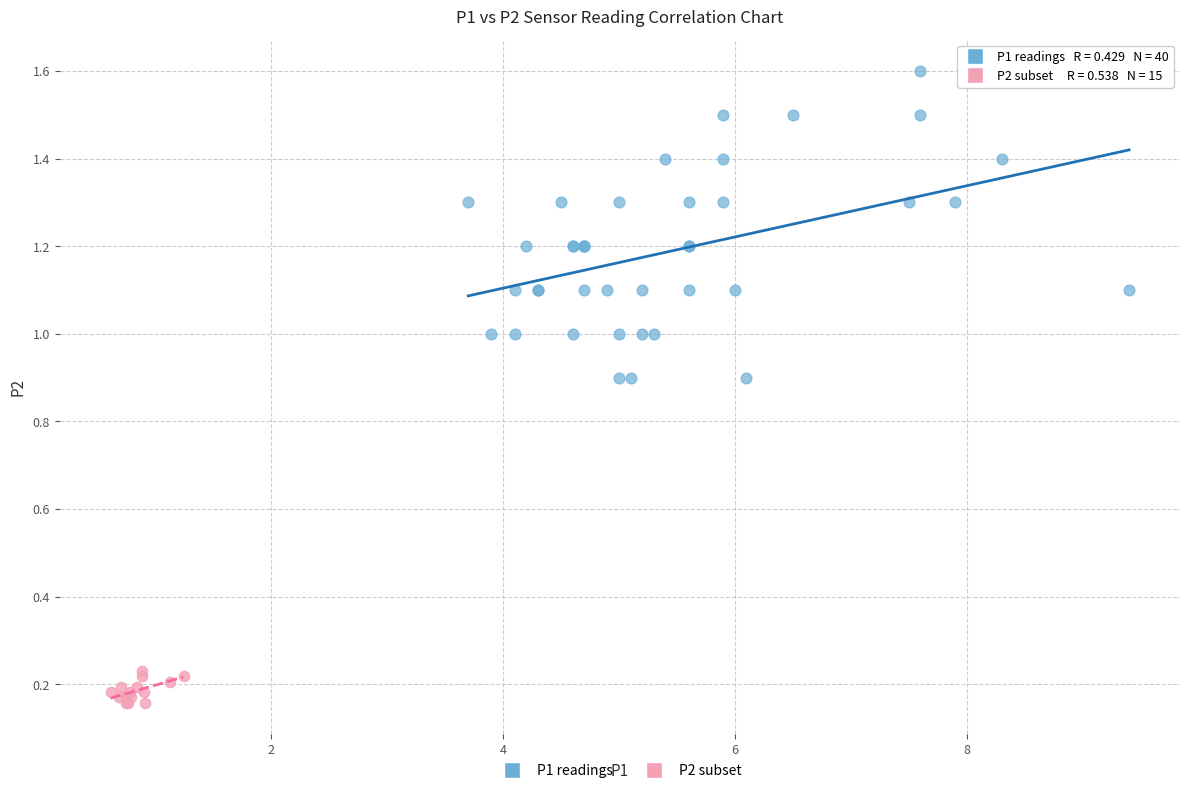

Which series has the largest Y range (max minus min)?

P1 readings